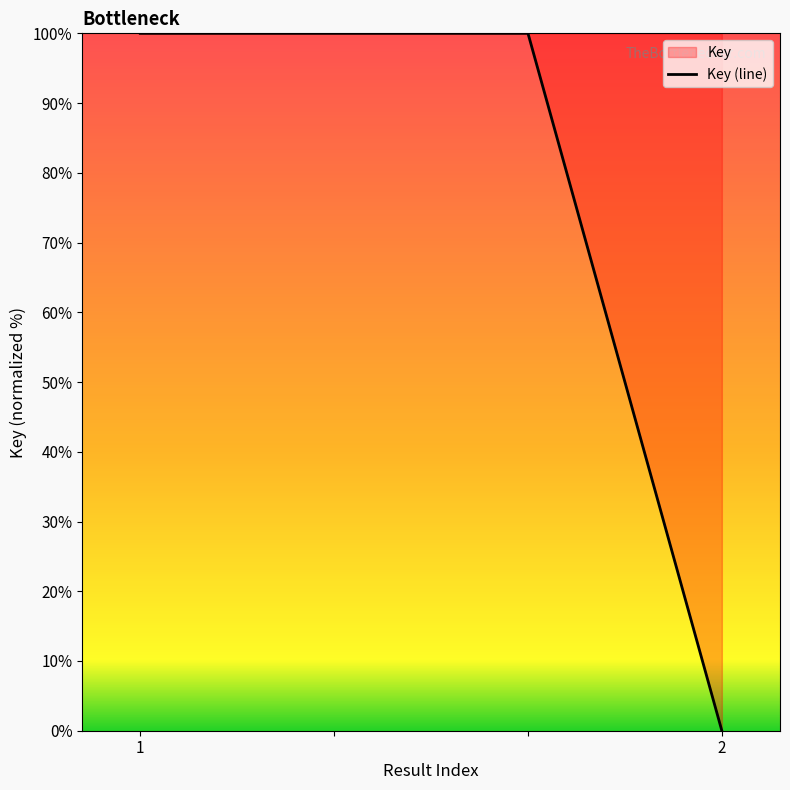

What value does the data have at 2, to the nearest 10?

0